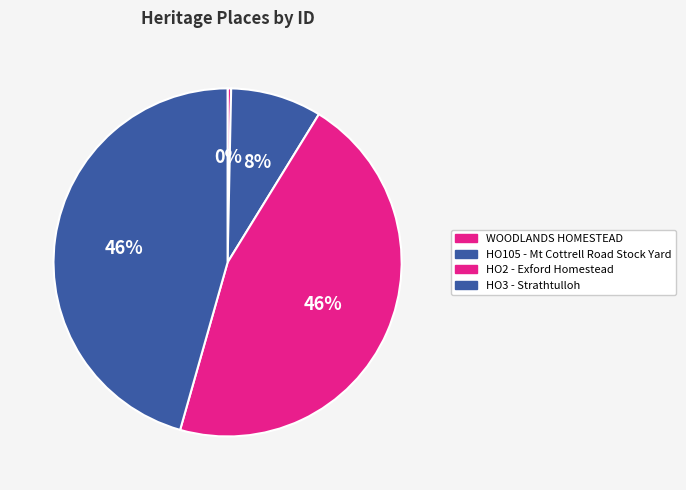

How many segments does this pie chart have?

4